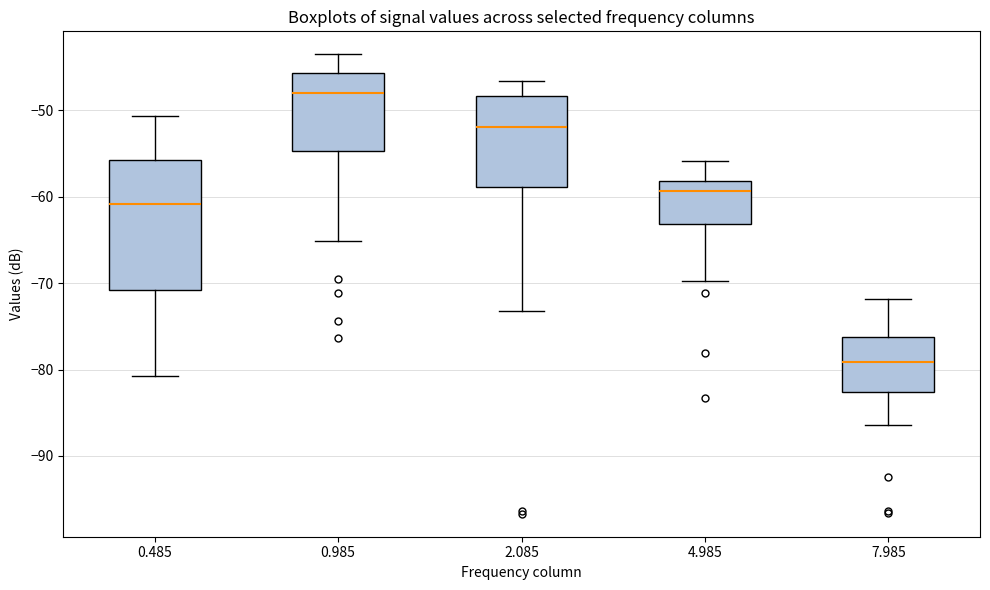

Which box has the highest median line?

0.985